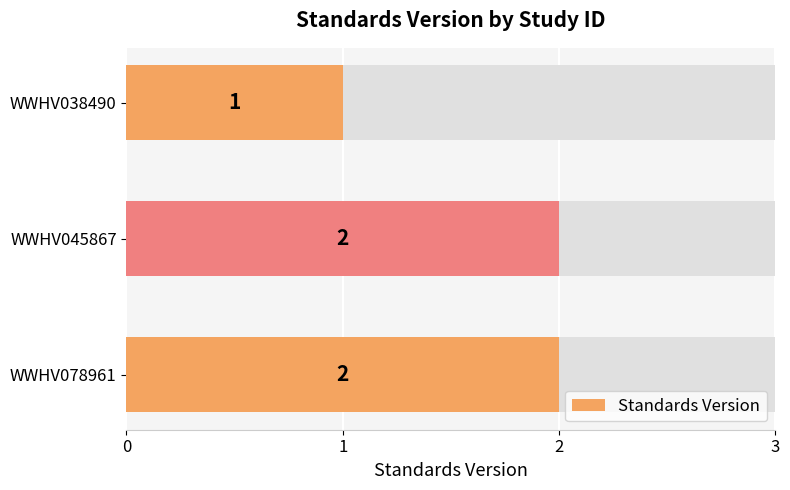

What is the value of the 2nd bar from the left?

2